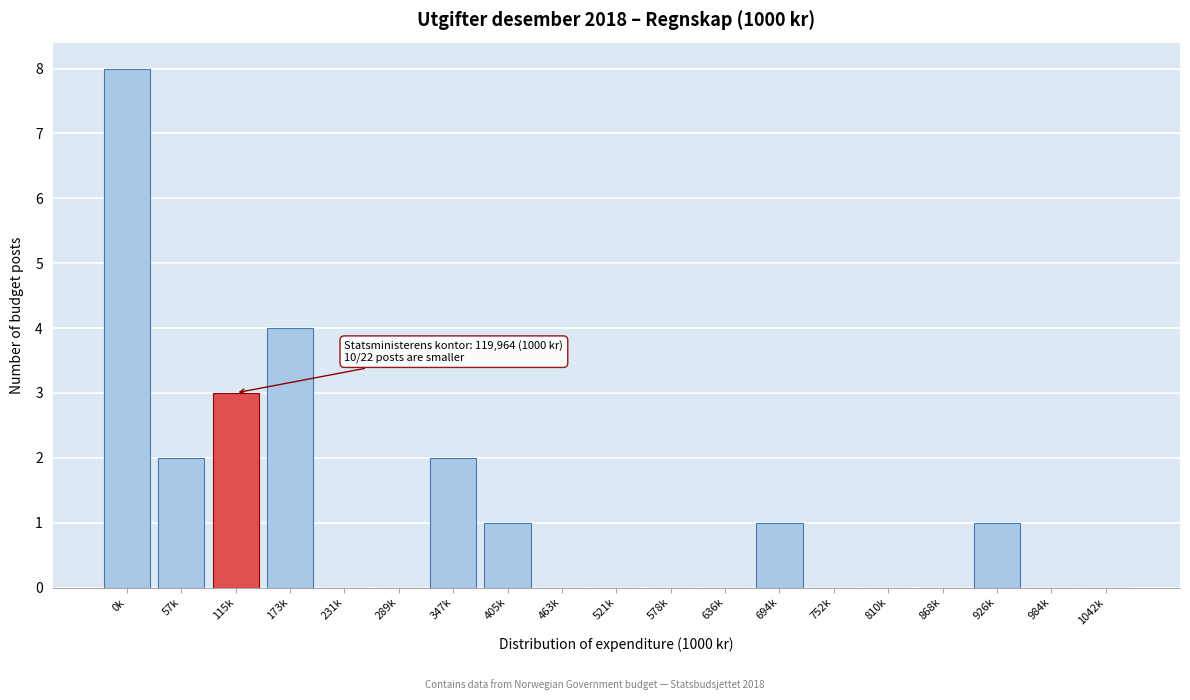

Reading left to right, extract all data points from this chart.

0k=8	57k=2	115k=3	173k=4	231k=0	289k=0	347k=2	405k=1	463k=0	521k=0	578k=0	636k=0	694k=1	752k=0	810k=0	868k=0	926k=1	984k=0	1042k=0